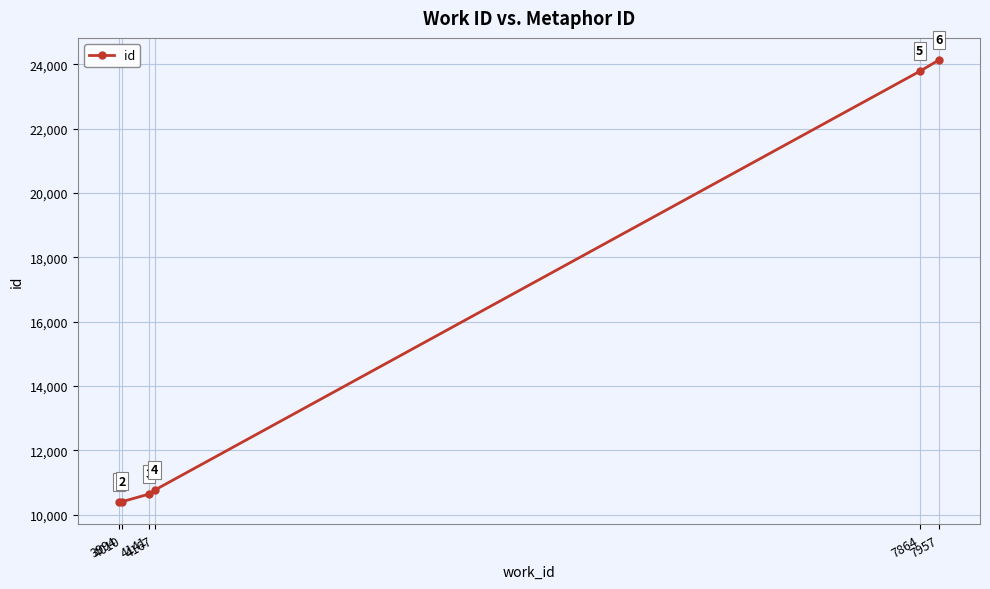

The chart shows a value of 10644 at 4141. True or false?

True